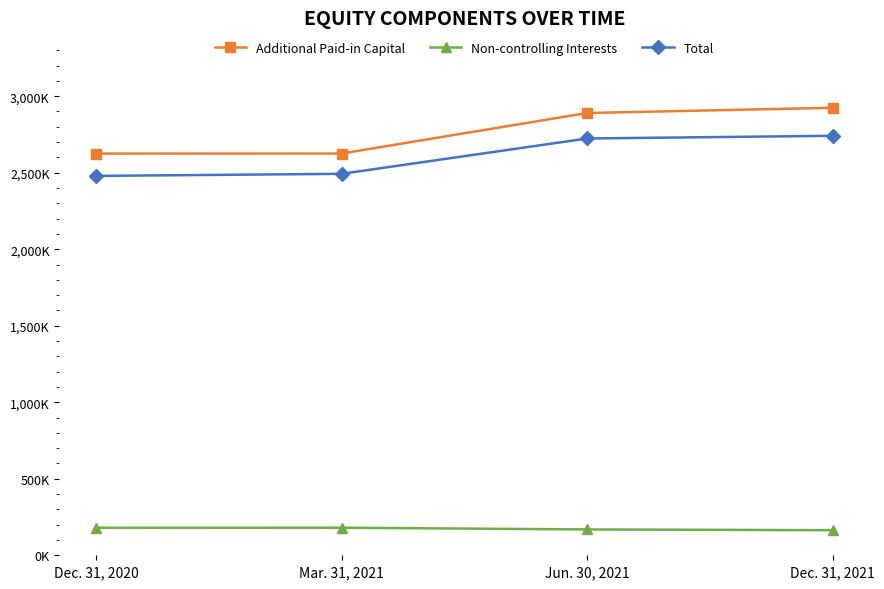

Which series has the largest range (max minus min)?

Additional Paid-in Capital